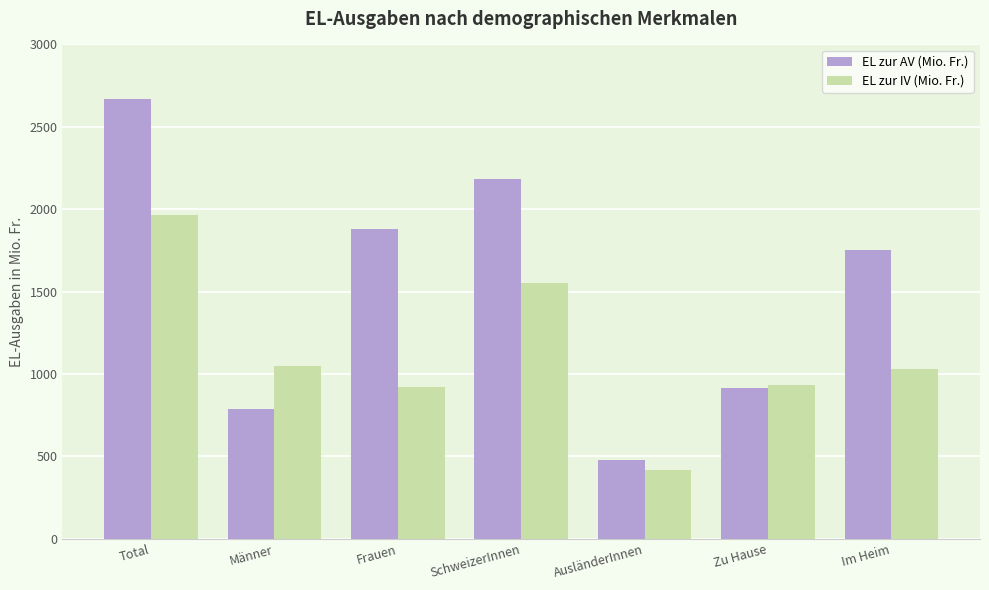

Where does the EL zur AV (Mio. Fr.) series first go above 1752?

Total